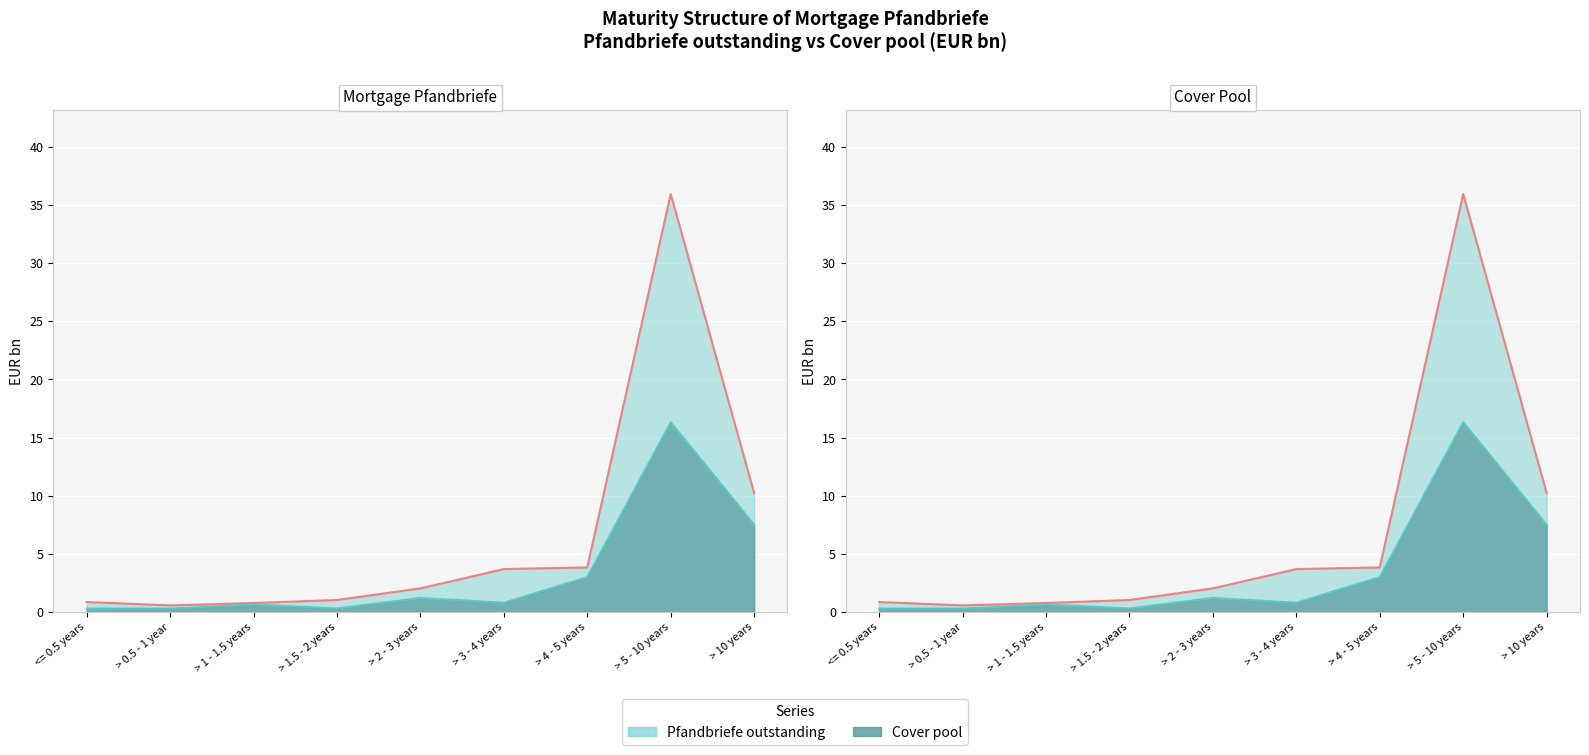

True or false: Cover pool (line) and Pfandbriefe outstanding (line) intersect in this chart.

False